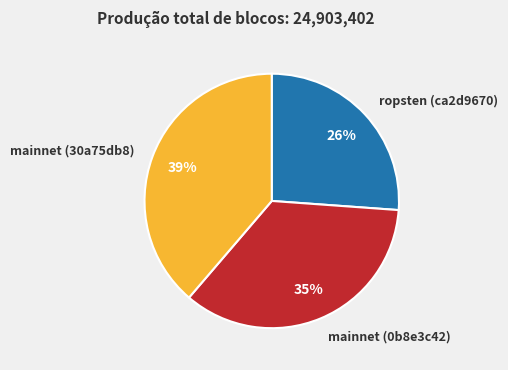

Which category has the smallest portion of the pie?

ropsten (ca2d9670)